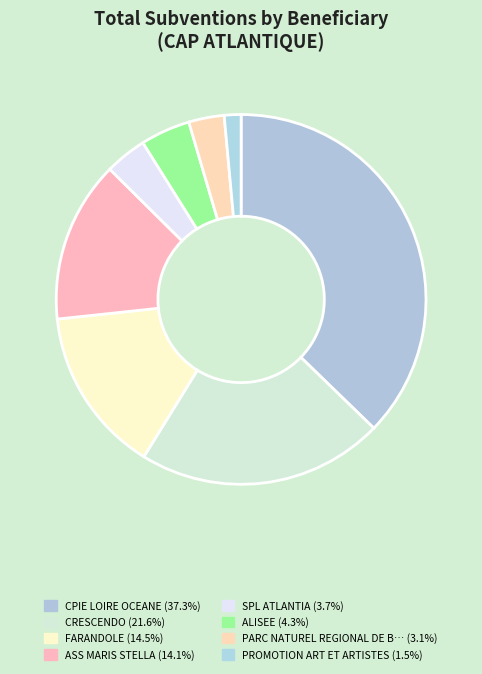

Rank the categories by value from lowest to highest.

PROMOTION ART ET ARTISTES, PARC NATUREL REGIONAL DE BRIERE, SPL ATLANTIA, ALISEE, ASS MARIS STELLA, FARANDOLE, CRESCENDO, CPIE LOIRE OCEANE